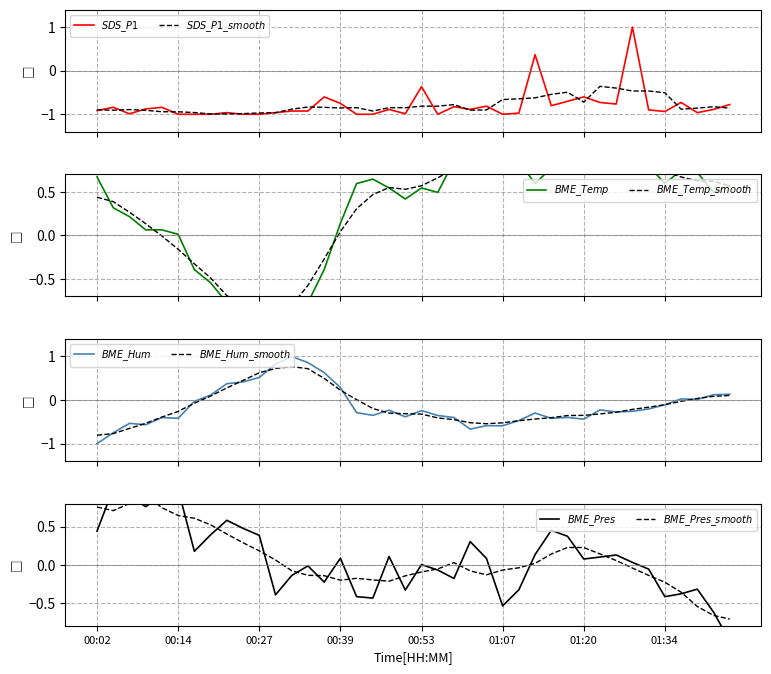

Is this an area chart (filled region under the line)?

No